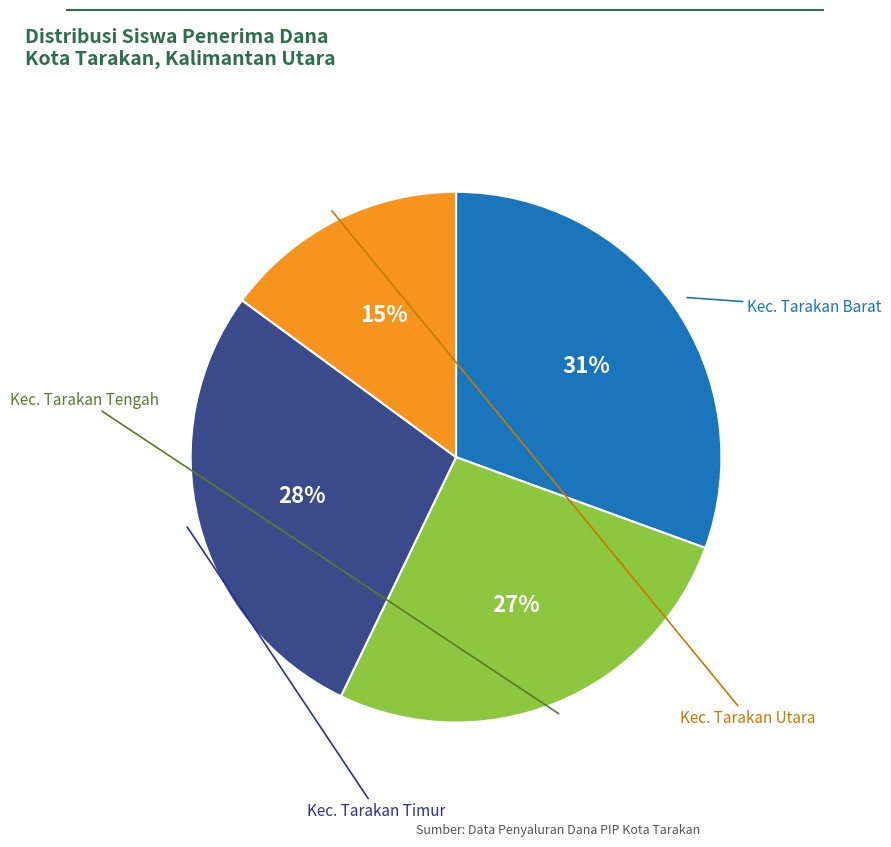

Is there a majority slice in this chart?

No